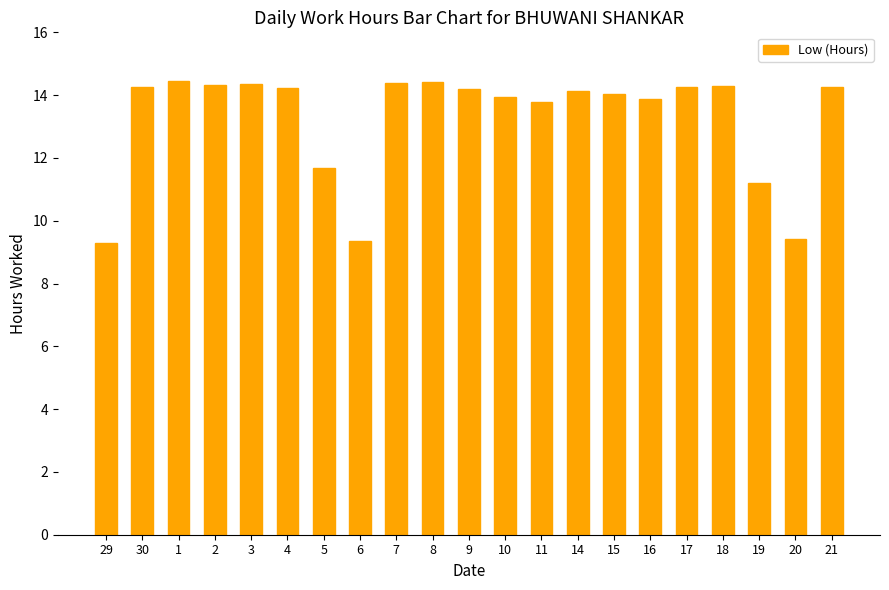

What is the minimum value shown in the chart?

9.3